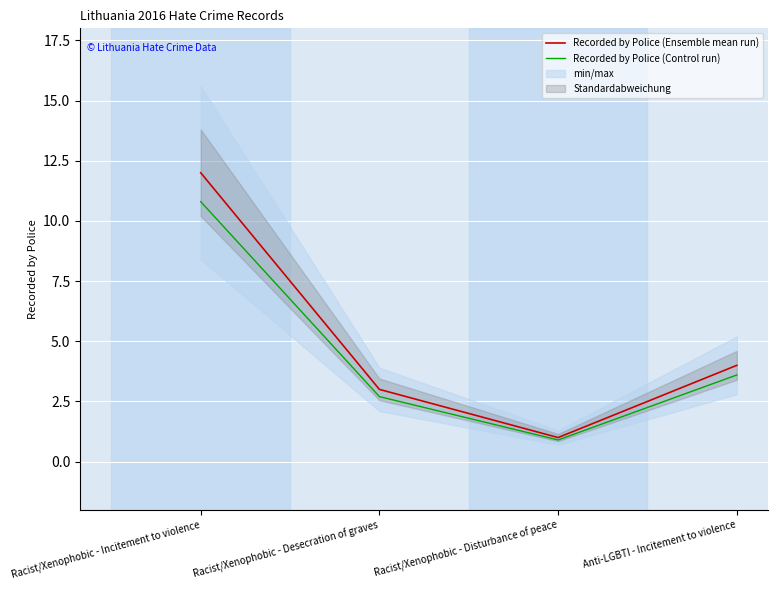

Rank the series by their maximum value, from lowest to highest.

Recorded by Police (Control run), Recorded by Police (Ensemble mean run)